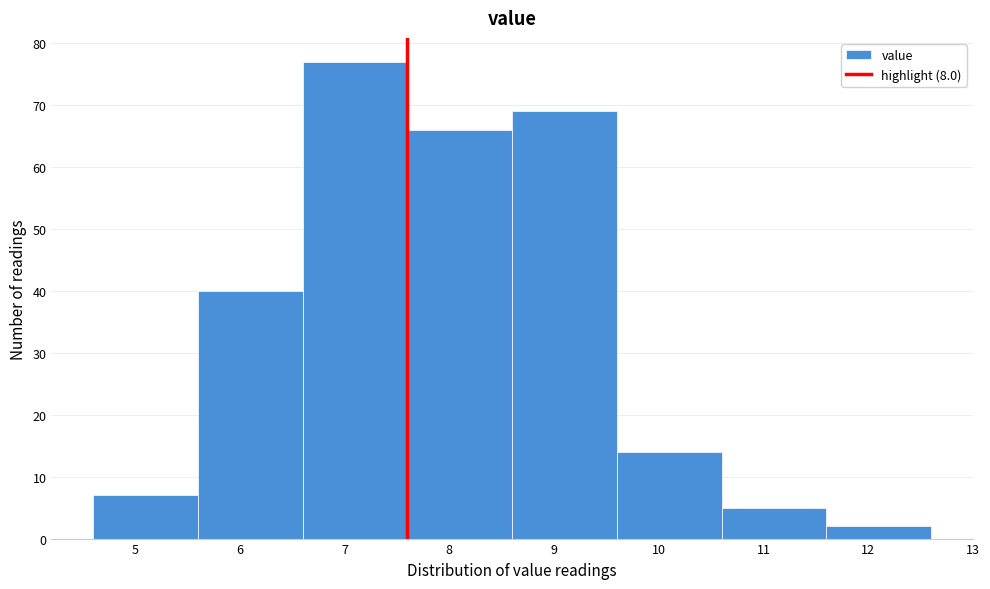

Reading left to right, list every bar in this chart as the range it spans on the x-axis followed by its height. The values are not printed on the chart, so give them approximately, as read against the axis.

4.6 to 5.6: 7
5.6 to 6.6: 40
6.6 to 7.6: 77
7.6 to 8.6: 66
8.6 to 9.6: 69
9.6 to 10.6: 14
10.6 to 11.6: 5
11.6 to 12.6: 2